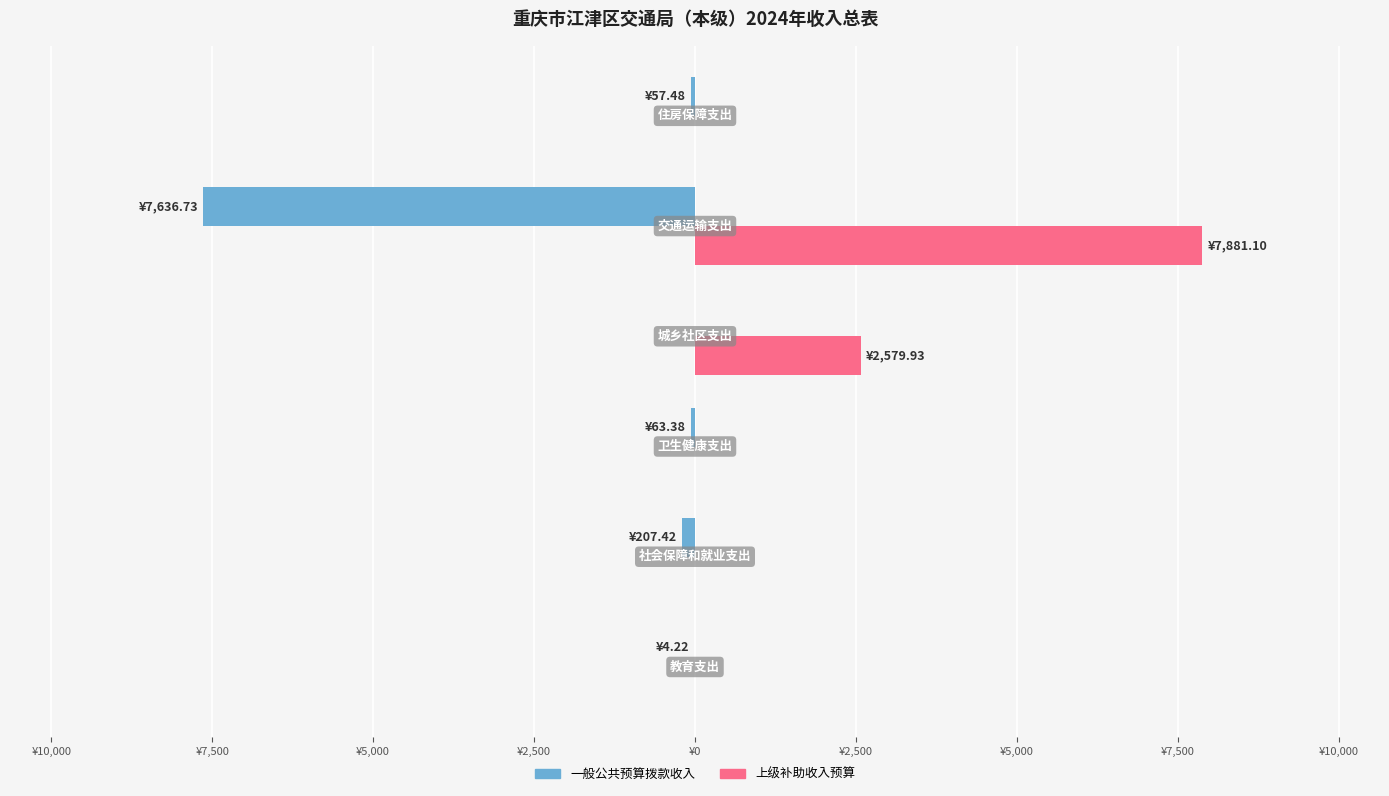

How many categories are shown in the chart?

6